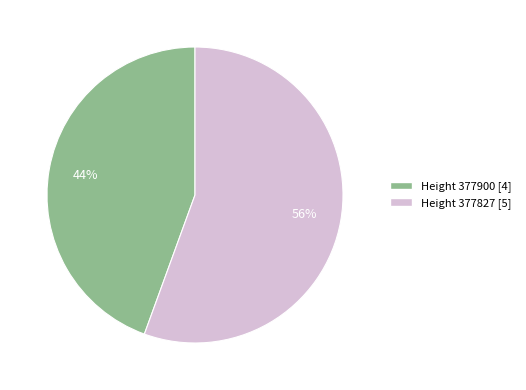

What is the majority slice?

Height 377827 [5]